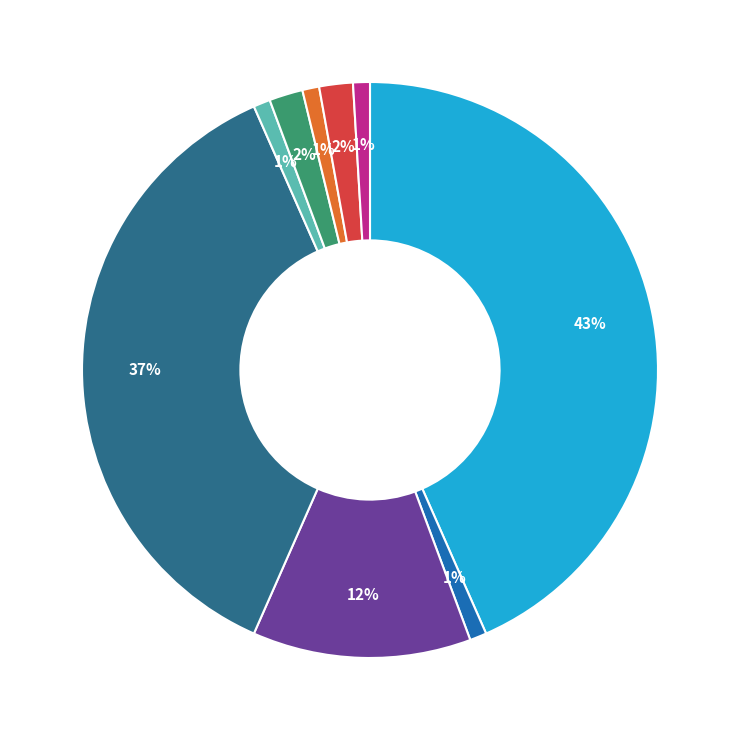

Is there any slice that represents more than half of the pie?

No